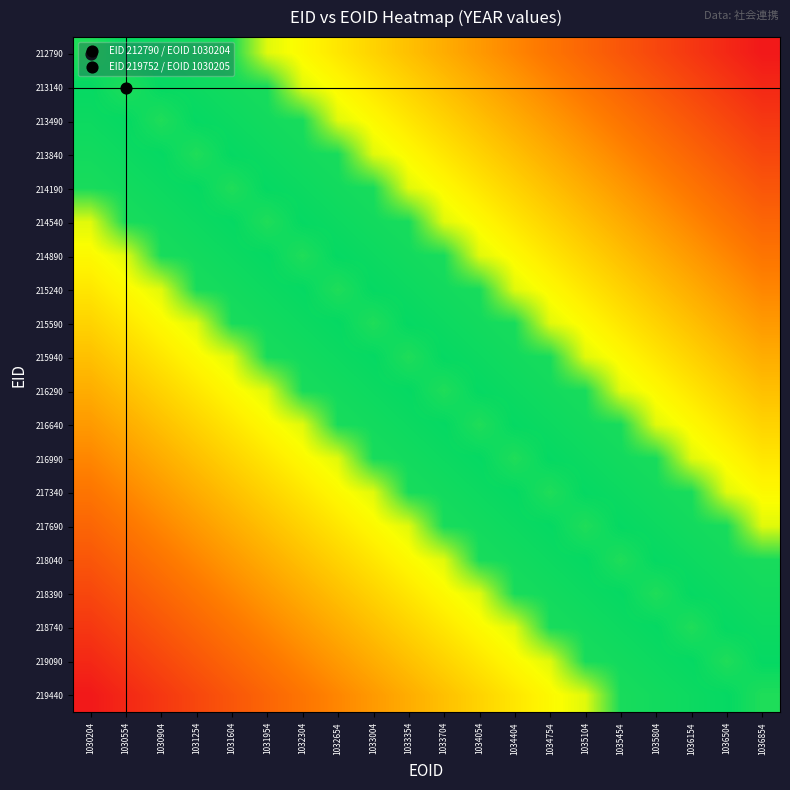

Is it true that 214540 equals 636.5 at 1034054?

False